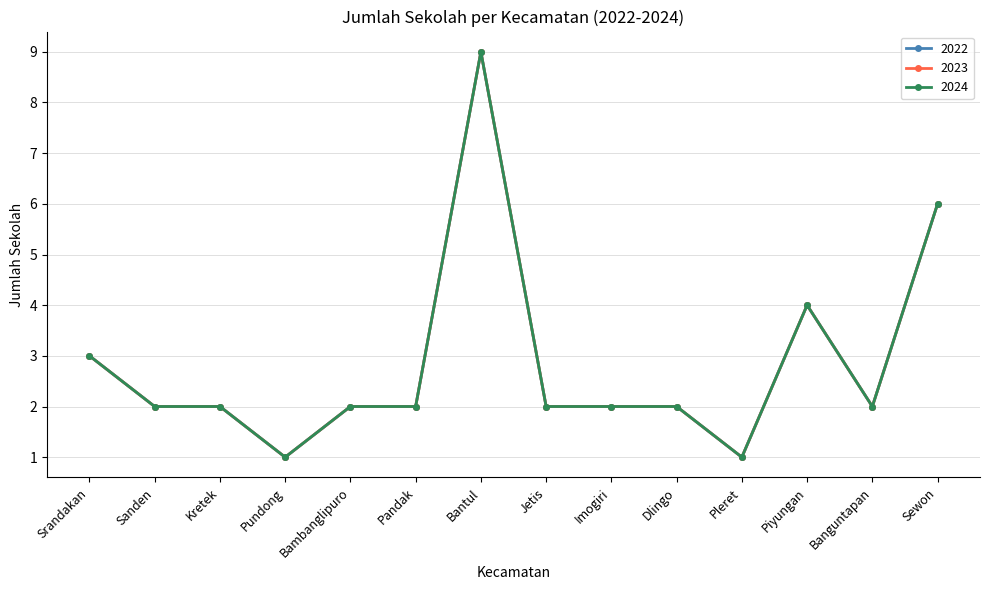

Is the value of 2023 at Jetis greater than the value of 2024 at Banguntapan?

No